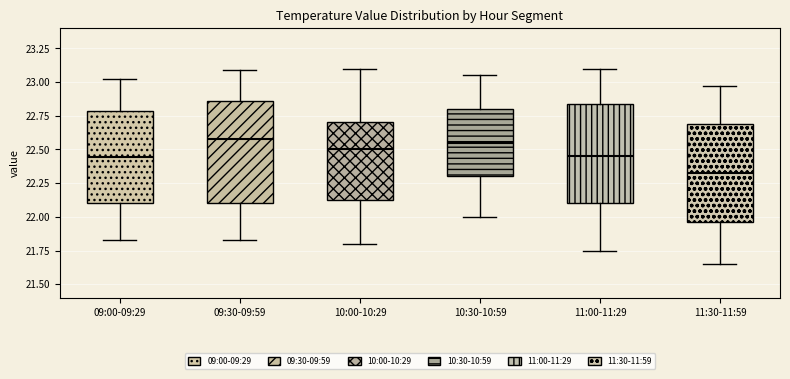

Where is the upper edge of the box for 11:00-11:29 on the y-axis? The values are not printed on the chart, so give them approximately, as read against the axis.

22.85